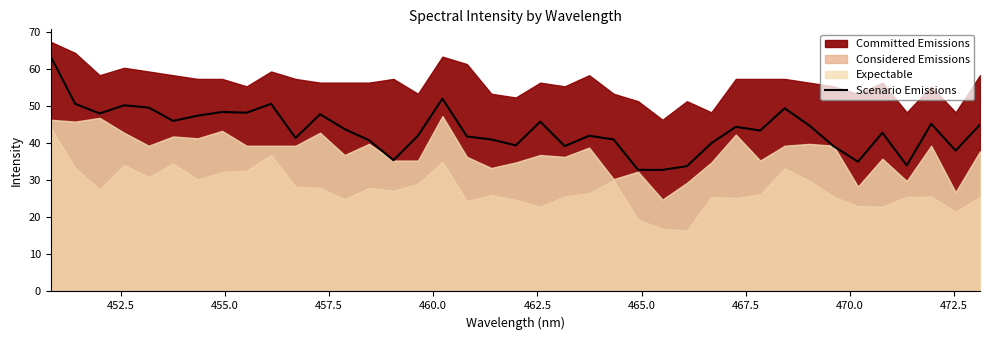

True or false: there are more than 1 points higher than both neighbors.

True